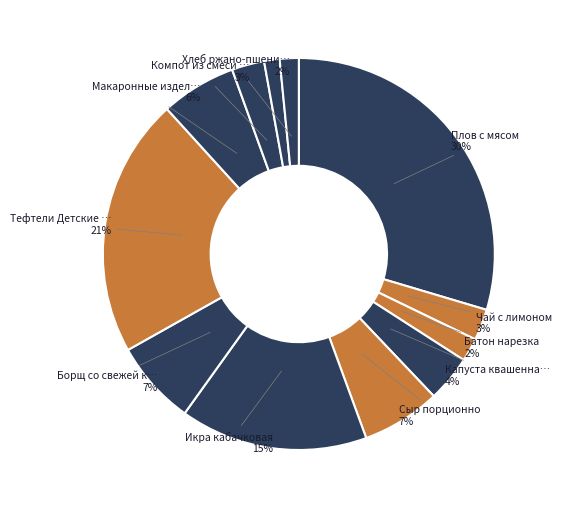

How many segments does this pie chart have?

12